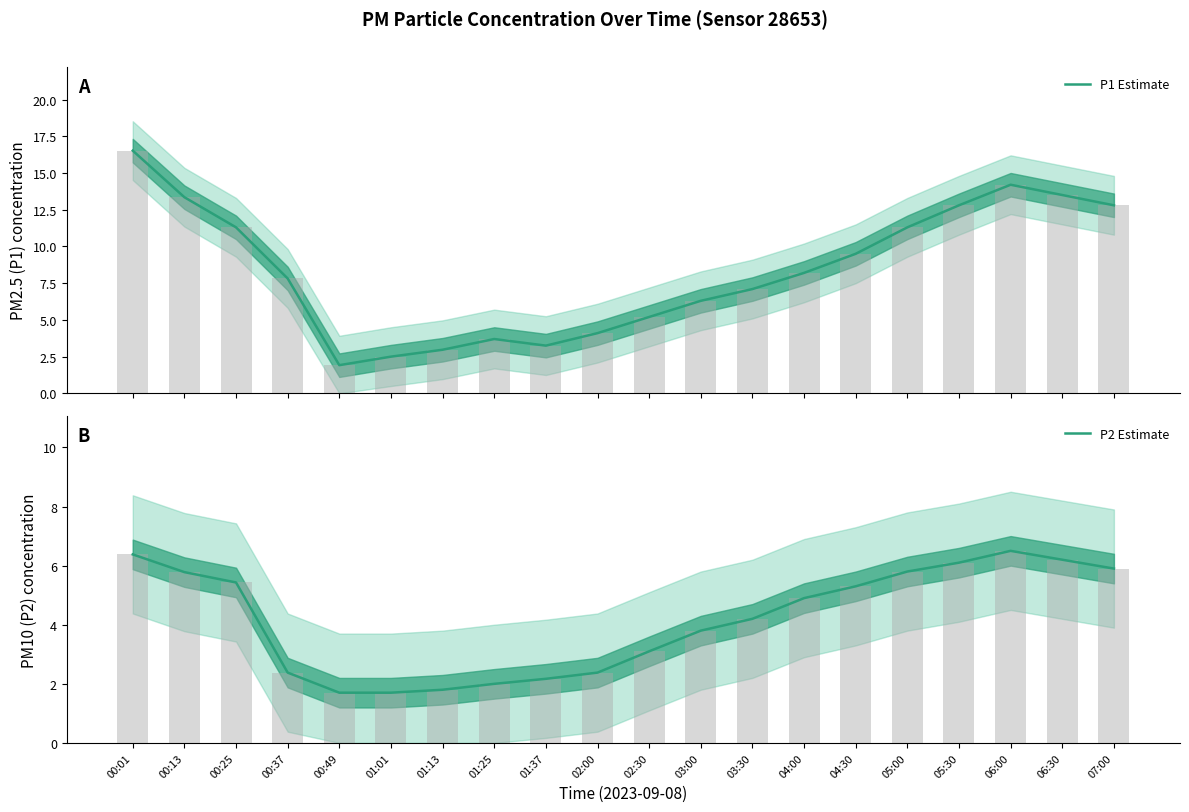

What is the difference between the second highest and second lowest values in the P2 Estimate series?

4.7